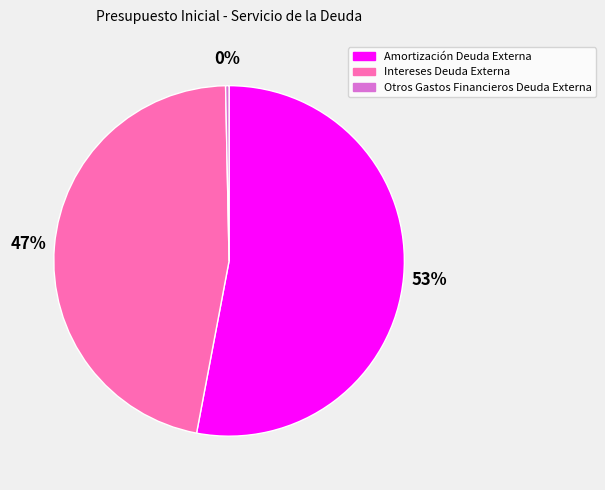

Which category has the biggest portion of the pie?

Amortización Deuda Externa